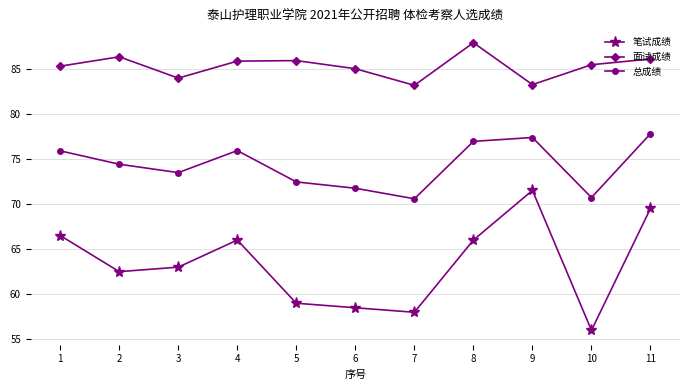

What is the spread (max minus min) of values at 4?

19.8